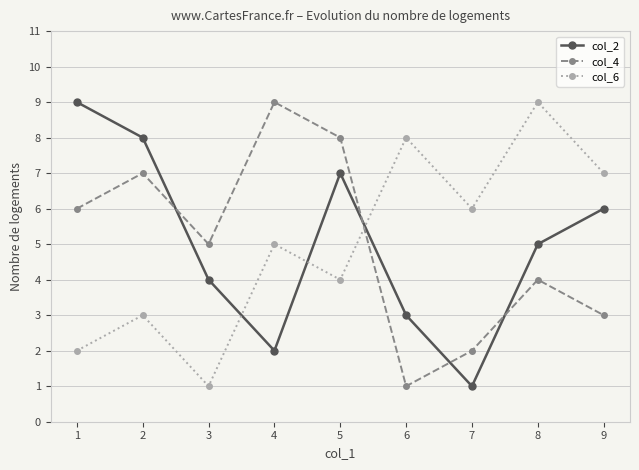

Is the value of col_2 at 4 greater than the value of col_6 at 6?

No